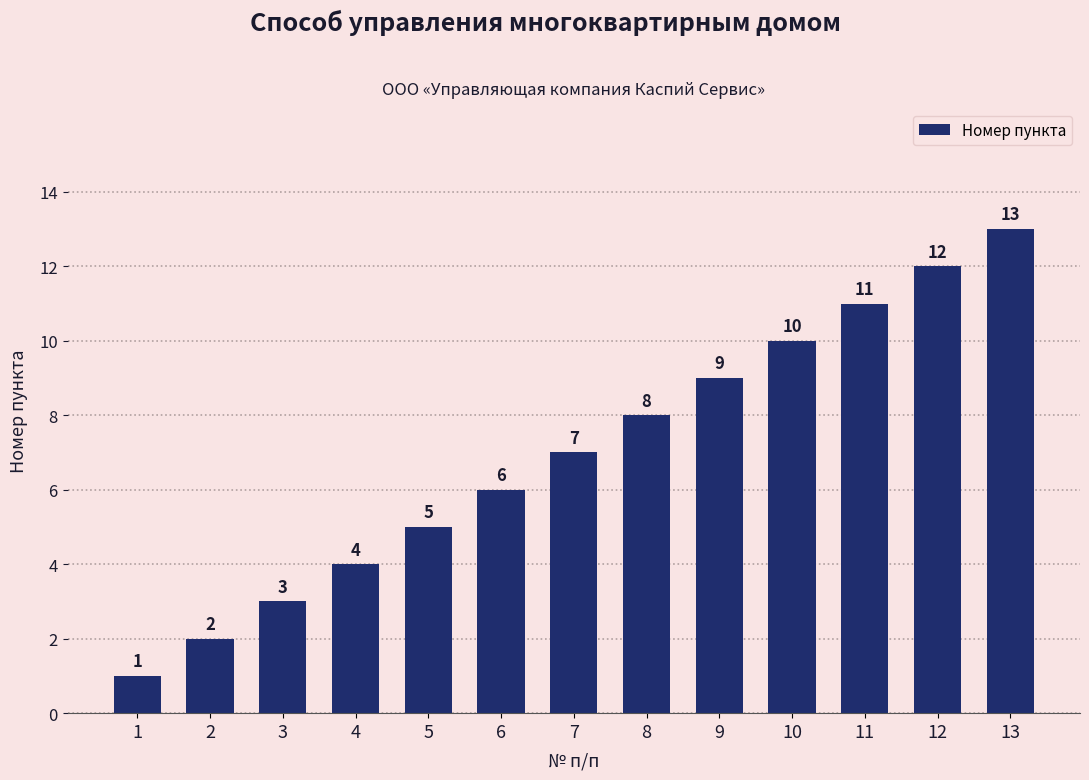

What value does the data have at 13, to the nearest 10?

10